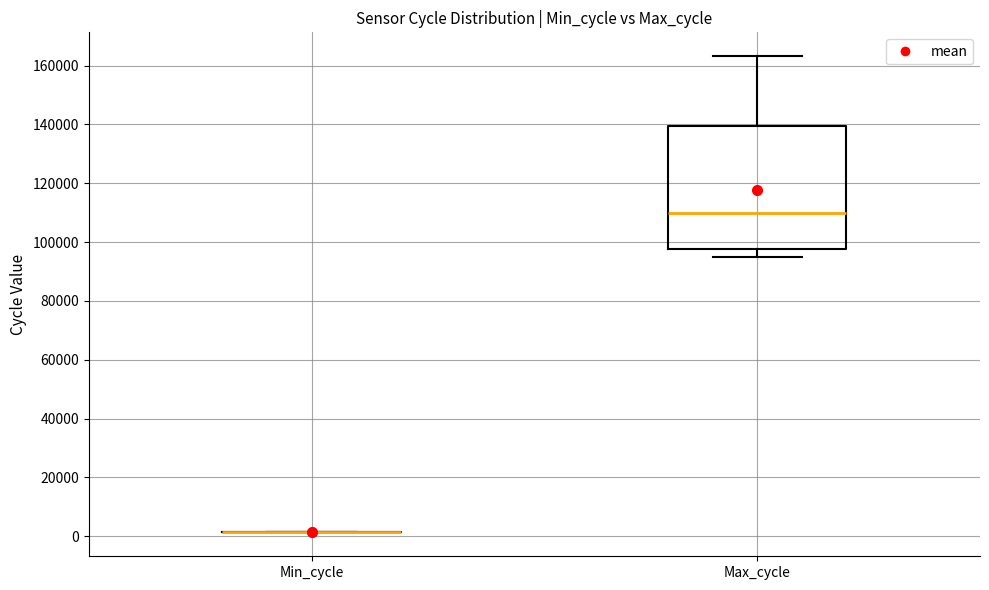

Which box is the tallest, from its lower edge to its upper edge?

Max_cycle